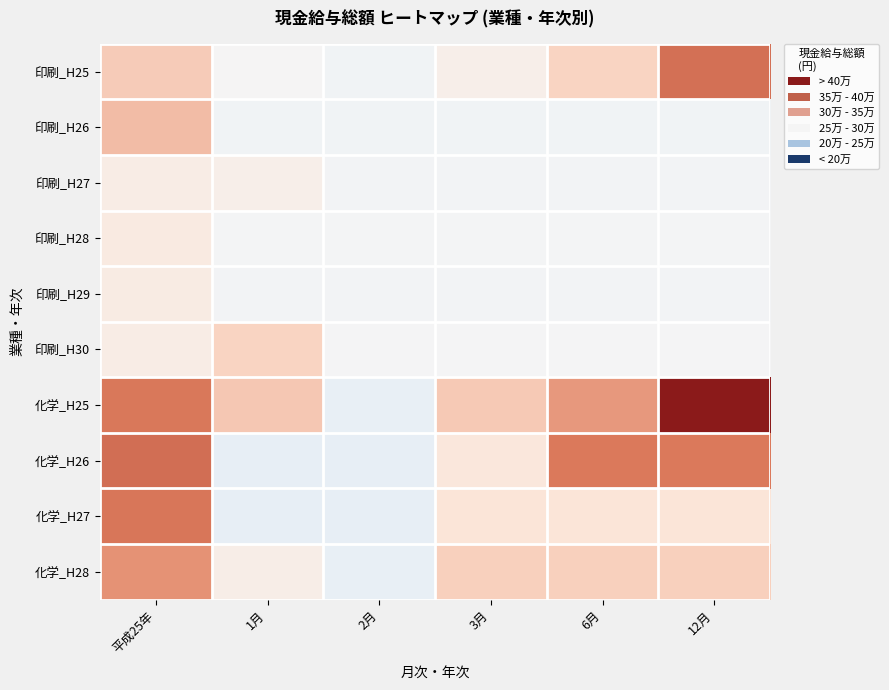

What is the spread (max minus min) of values at 2月?

0.1